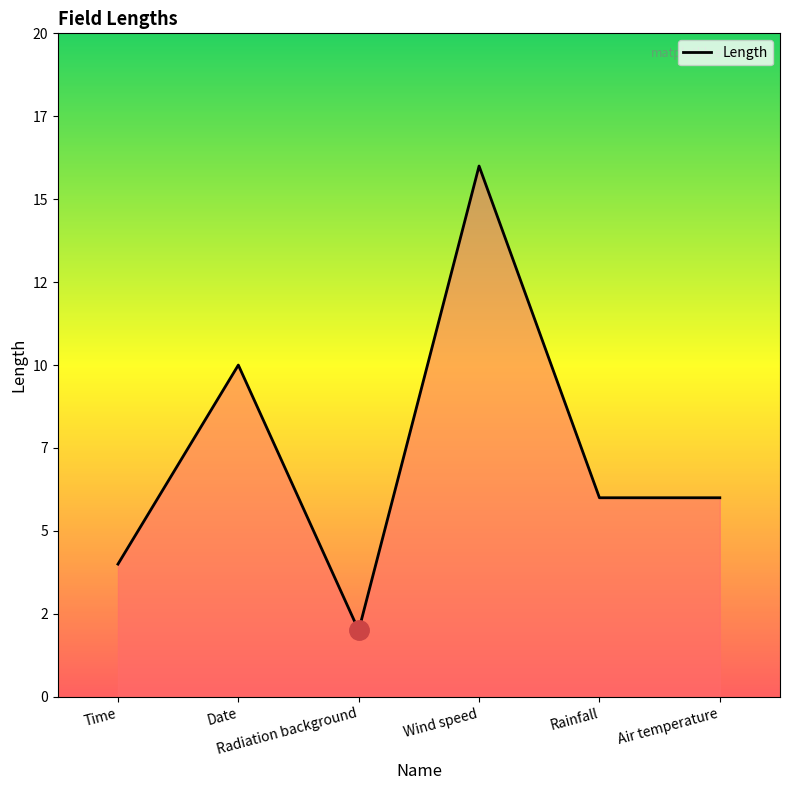

List the labels in order of value, smallest first.

Radiation background, Time, Rainfall, Air temperature, Date, Wind speed